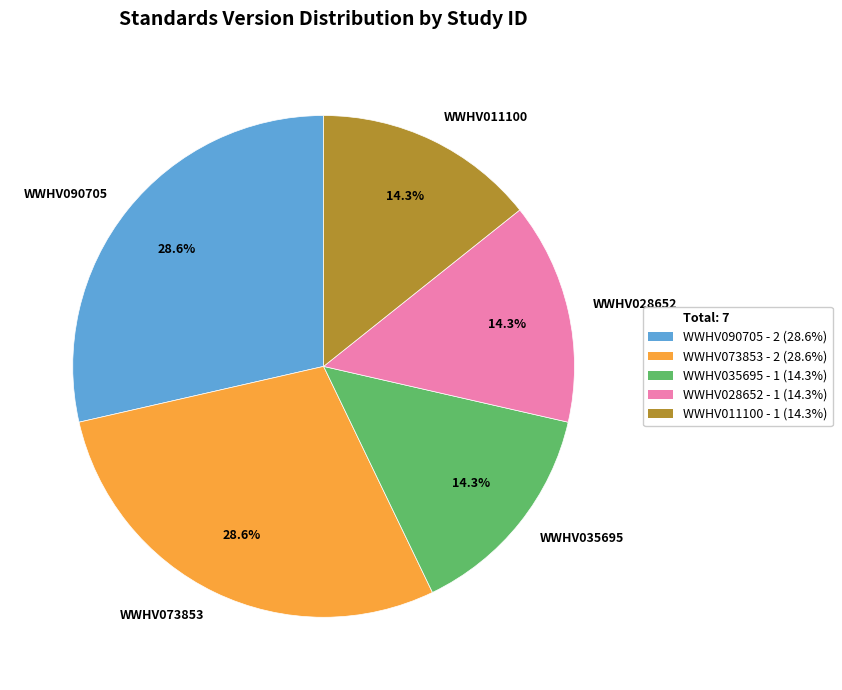

To the nearest percent, what portion does WWHV028652 represent?

14%